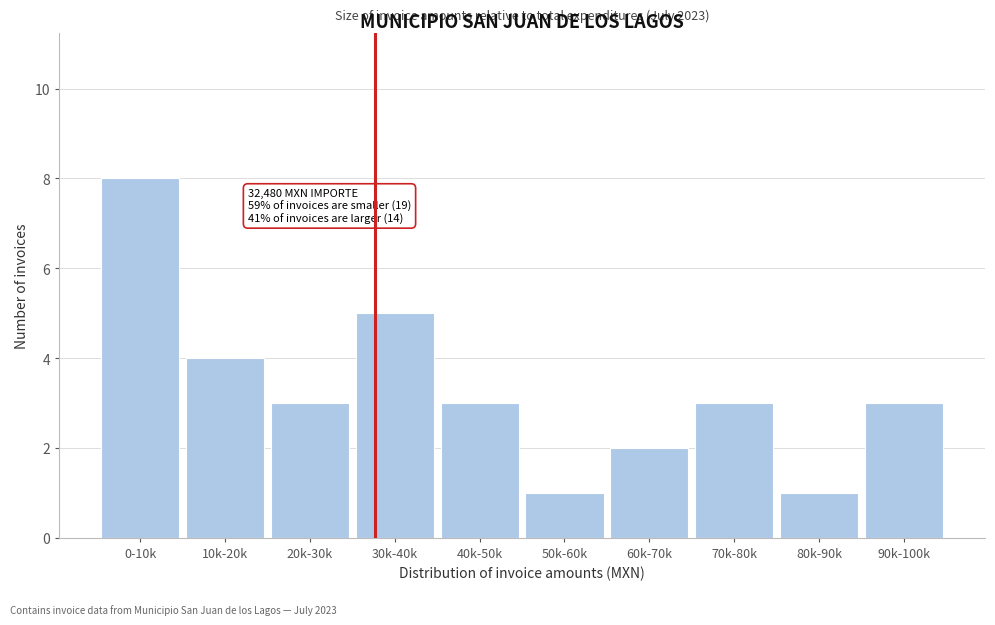

Reading left to right, list all the values displayed in this chart.

0-10k=8	10k-20k=4	20k-30k=3	30k-40k=5	40k-50k=3	50k-60k=1	60k-70k=2	70k-80k=3	80k-90k=1	90k-100k=3